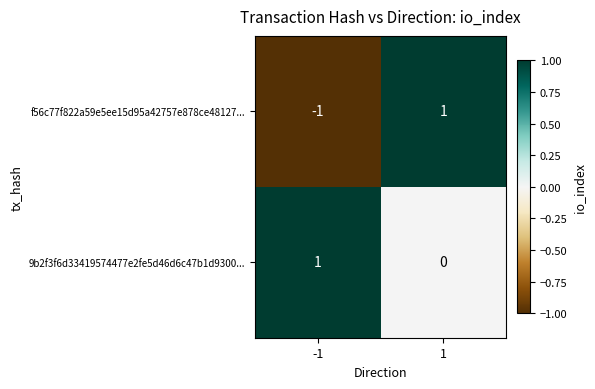

Which series has the largest total across all categories?

9b2f3f6d33419574477e2fe5d46d6c47b1d9300...